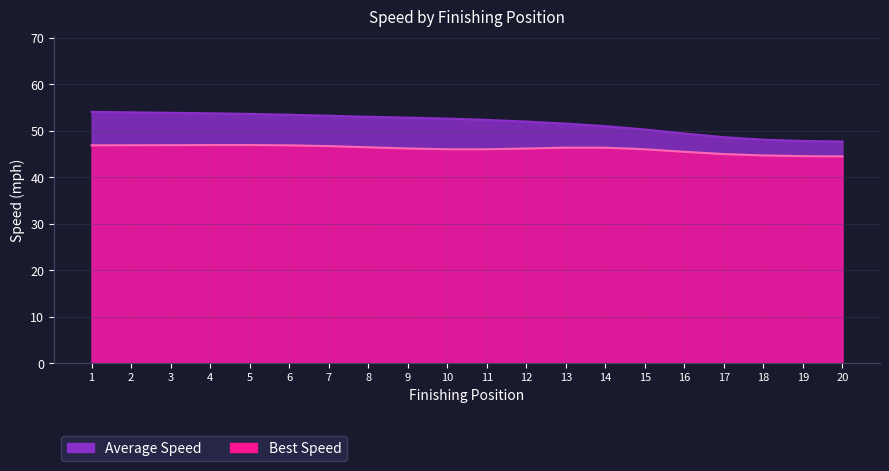

Which label corresponds to the largest value in the chart?

1